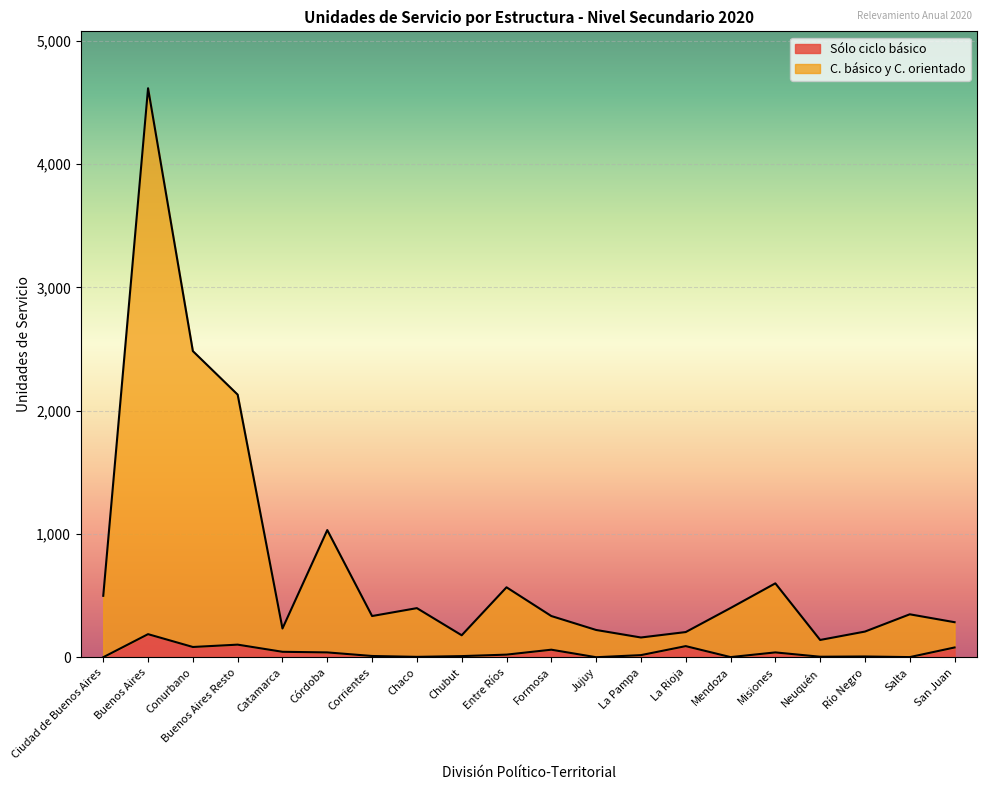

Reading left to right, transcribe all the data shown in this chart.

C. básico y C. orientado: Ciudad de Buenos Aires=500	Buenos Aires=4615	Conurbano=2484	Buenos Aires Resto=2131	Catamarca=235	Córdoba=1033	Corrientes=336	Chaco=400	Chubut=180	Entre Ríos=569	Formosa=336	Jujuy=223	La Pampa=162	La Rioja=206	Mendoza=401	Misiones=601	Neuquén=142	Río Negro=210	Salta=350	San Juan=286
Sólo ciclo básico: Ciudad de Buenos Aires=2	Buenos Aires=189	Conurbano=85	Buenos Aires Resto=104	Catamarca=46	Córdoba=41	Corrientes=12	Chaco=5	Chubut=11	Entre Ríos=23	Formosa=63	Jujuy=2	La Pampa=19	La Rioja=92	Mendoza=3	Misiones=41	Neuquén=6	Río Negro=8	Salta=3	San Juan=81